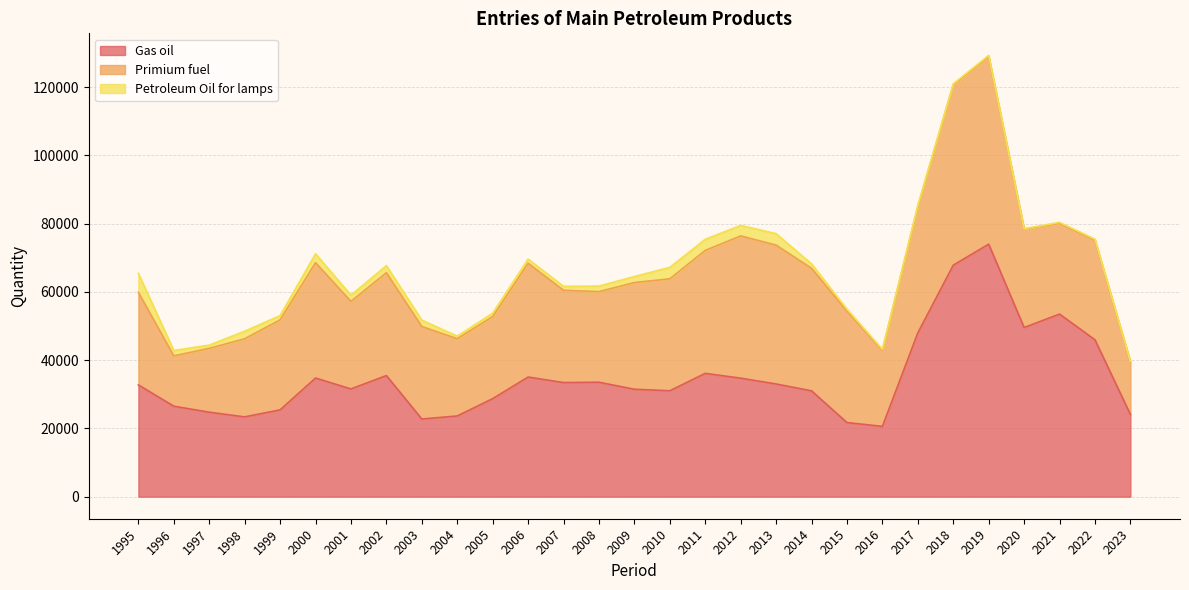

True or false: Primium fuel has a value of 24041 at 2005.

True